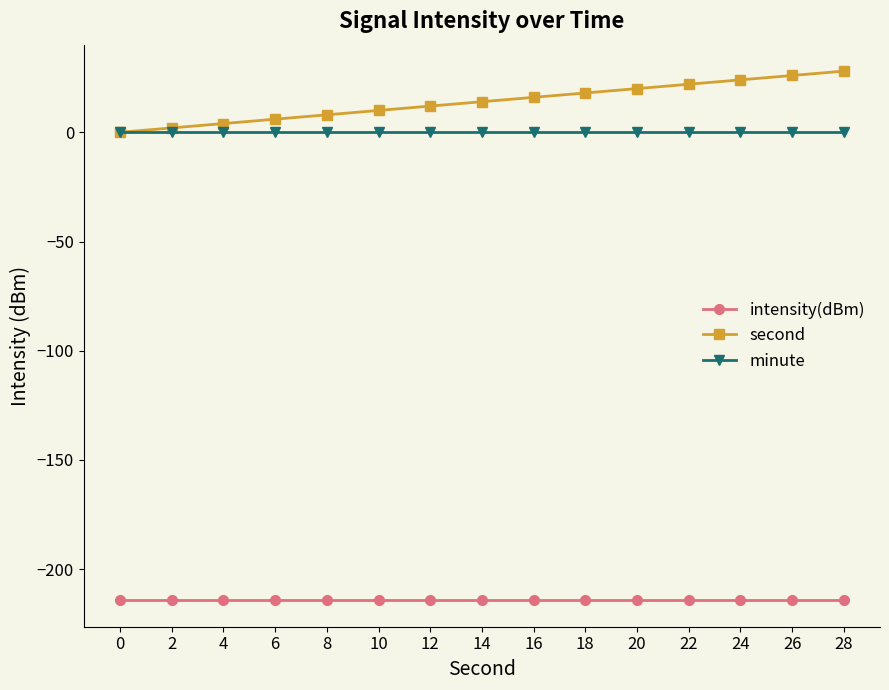

Reading left to right, transcribe all the data shown in this chart.

intensity(dBm): 0=-214.2	2=-214.2	4=-214.2	6=-214.2	8=-214.2	10=-214.2	12=-214.2	14=-214.2	16=-214.2	18=-214.2	20=-214.2	22=-214.2	24=-214.2	26=-214.2	28=-214.2
second: 0=0.0	2=2.0	4=4.0	6=6.0	8=8.0	10=10.0	12=12.0	14=14.0	16=16.0	18=18.0	20=20.0	22=22.0	24=24.0	26=26.0	28=28.0
minute: 0=0.0	2=0.0	4=0.0	6=0.0	8=0.0	10=0.0	12=0.0	14=0.0	16=0.0	18=0.0	20=0.0	22=0.0	24=0.0	26=0.0	28=0.0